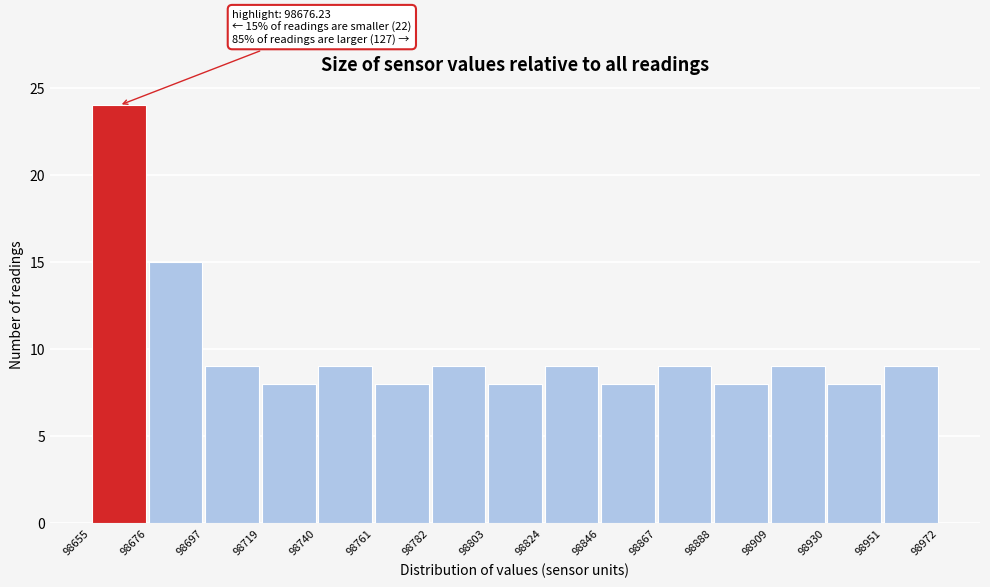

Over which range of the x-axis is the bar tallest?

98655 to 98676